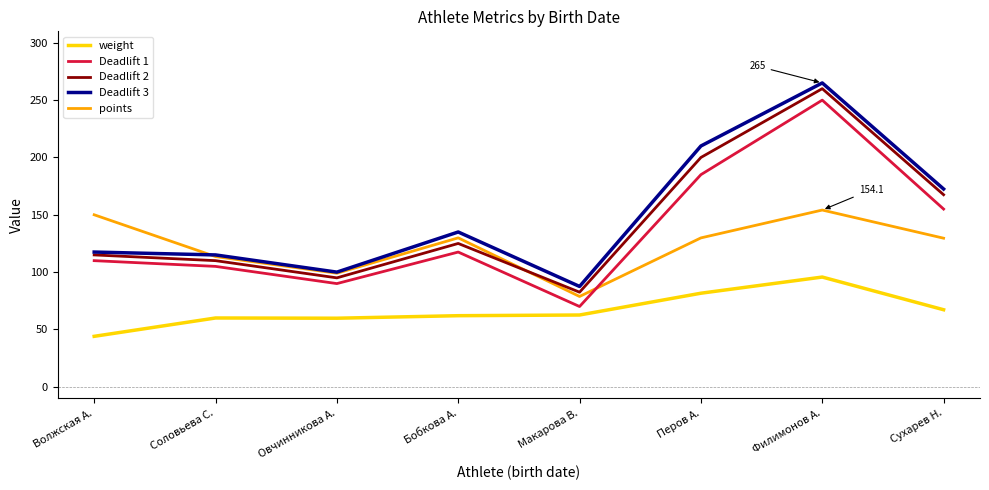

How many lines are shown in the chart?

5